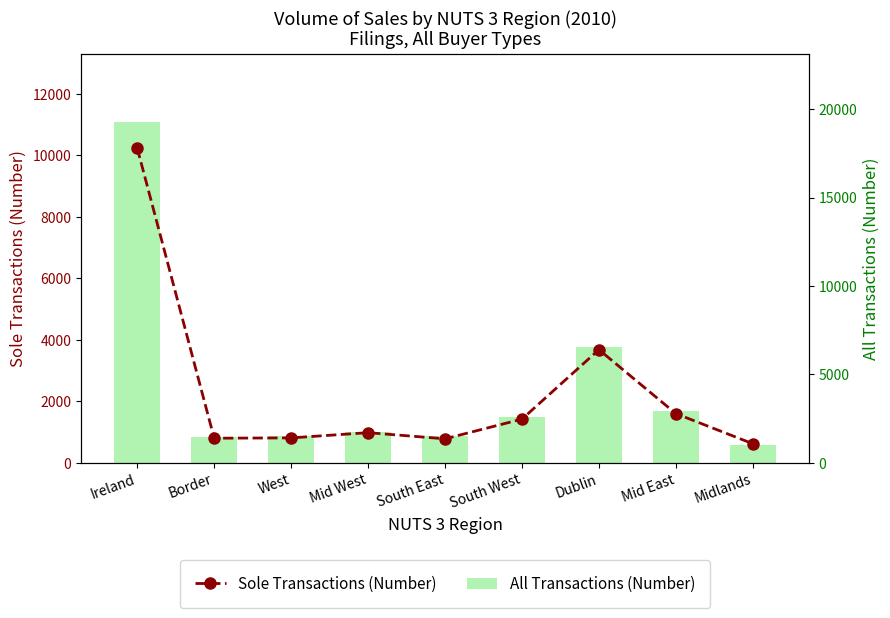

The All Transactions (Number) series shows 734 at Mid East. True or false?

False